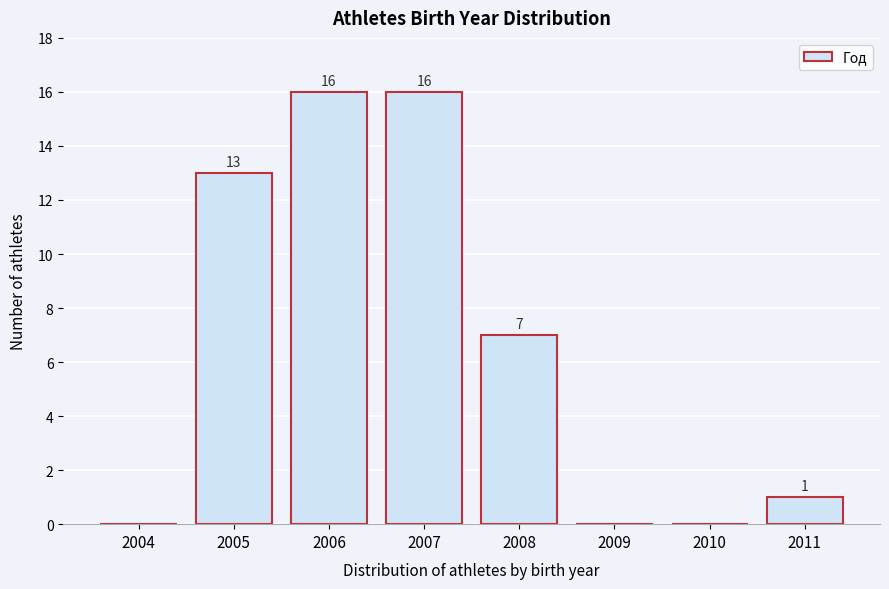

Reading left to right, transcribe all the data shown in this chart.

2004=0	2005=13	2006=16	2007=16	2008=7	2009=0	2010=0	2011=1